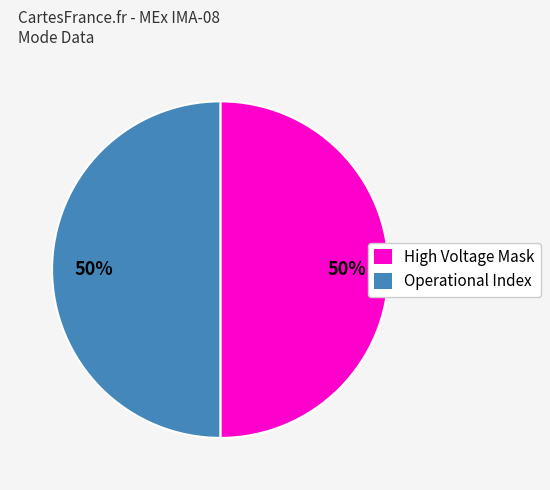

To the nearest percent, what portion does High Voltage Mask represent?

50%